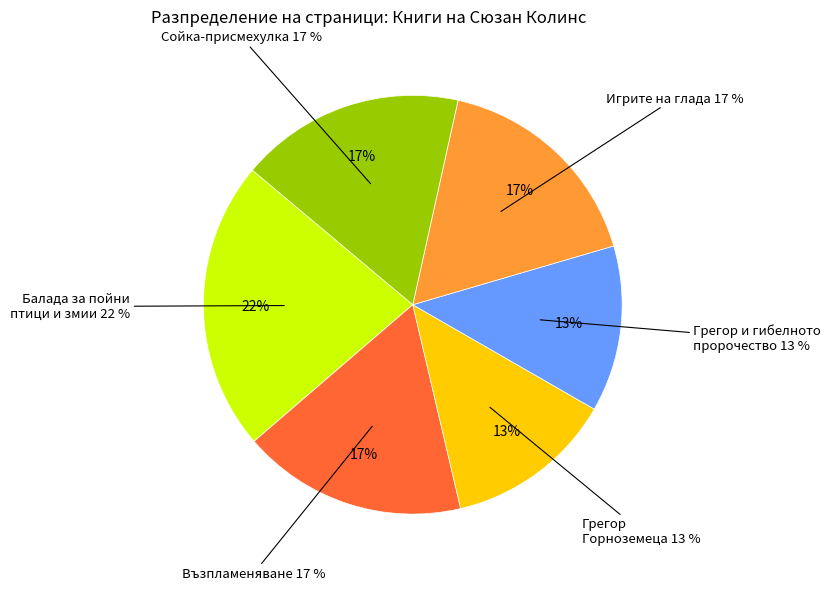

Which category has the biggest portion of the pie?

Балада за пойни
птици и змии